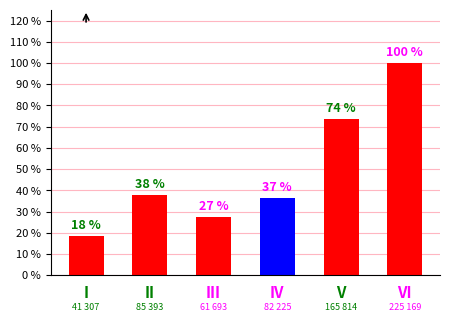

Does the chart contain any negative values?

No